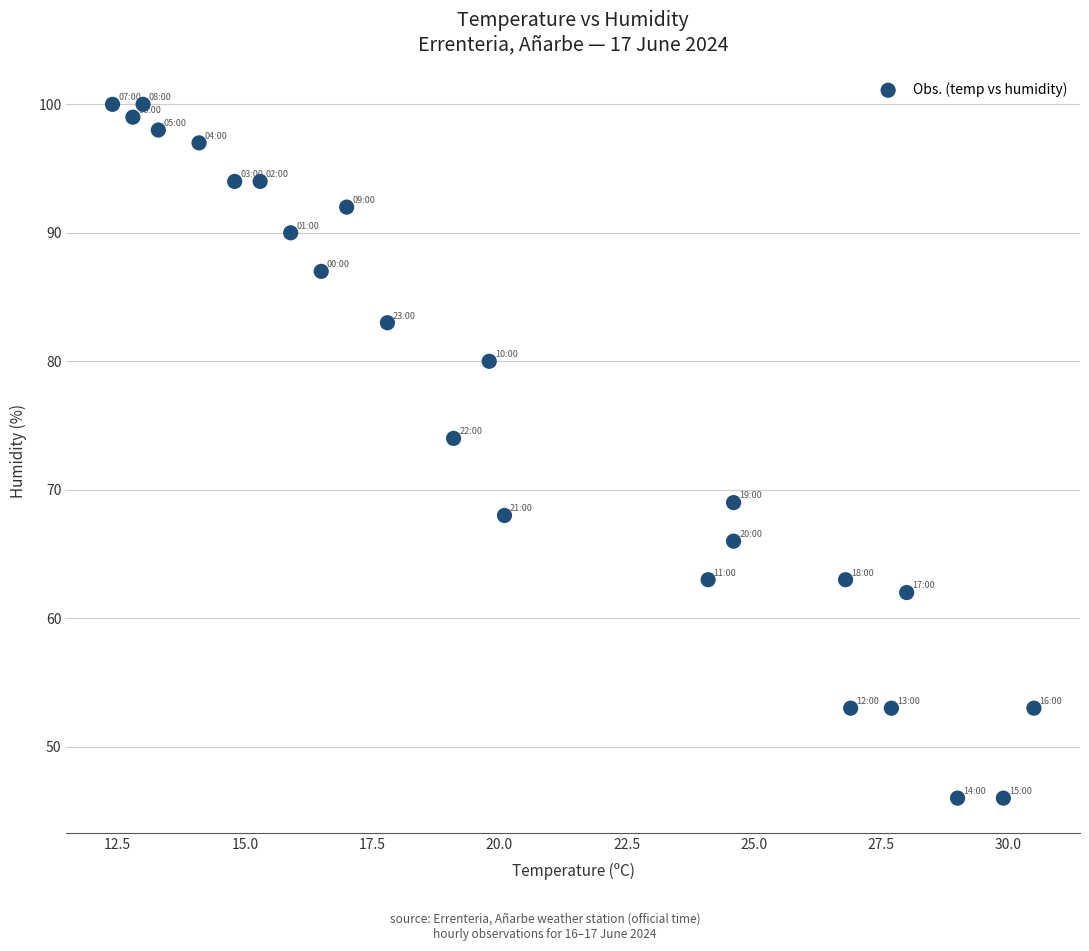

What is the range of Y values (max minus min)?

54